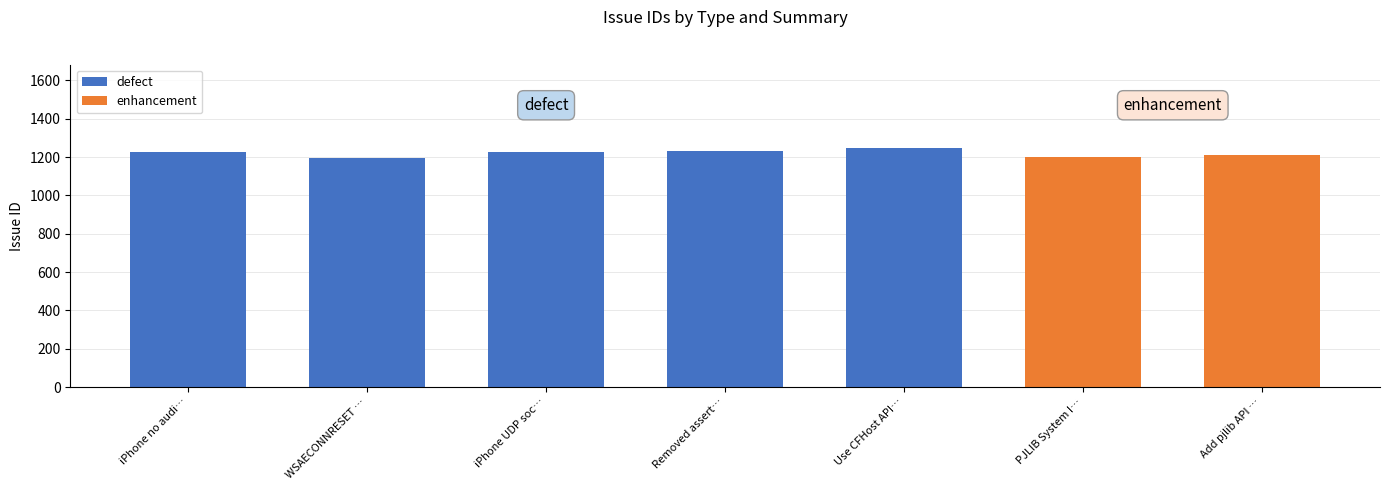

Approximately how many times larger is the value at iPhone no audi… compared to Use CFHost API…?

1.0